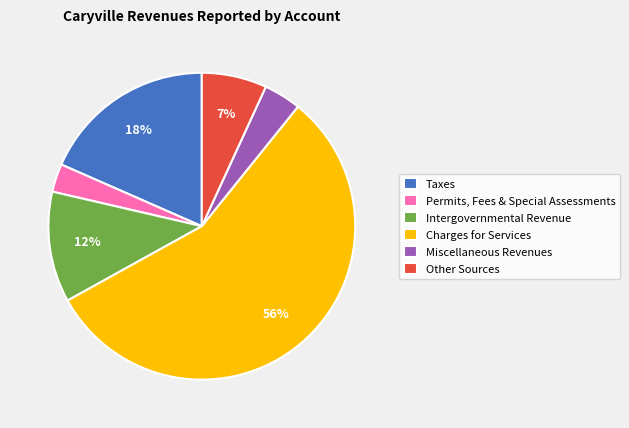

To the nearest percent, what is the average slice percentage?

17%